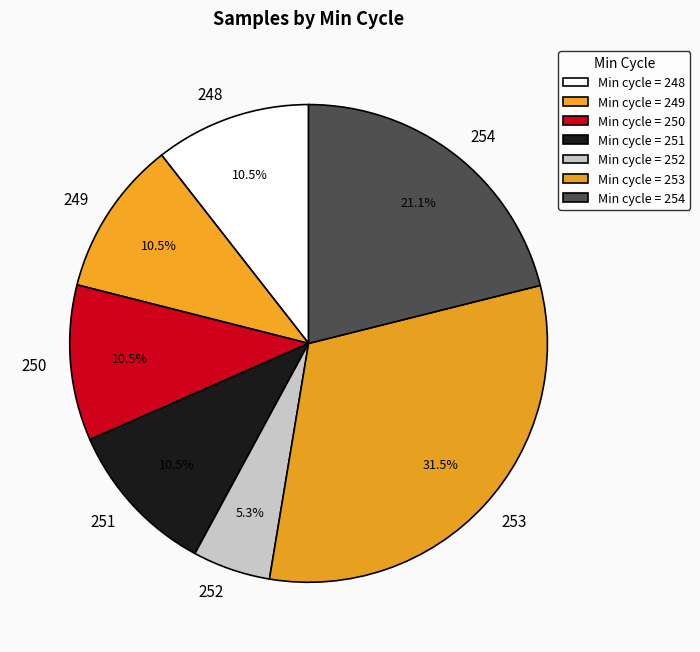

How many slices are in this pie chart?

7